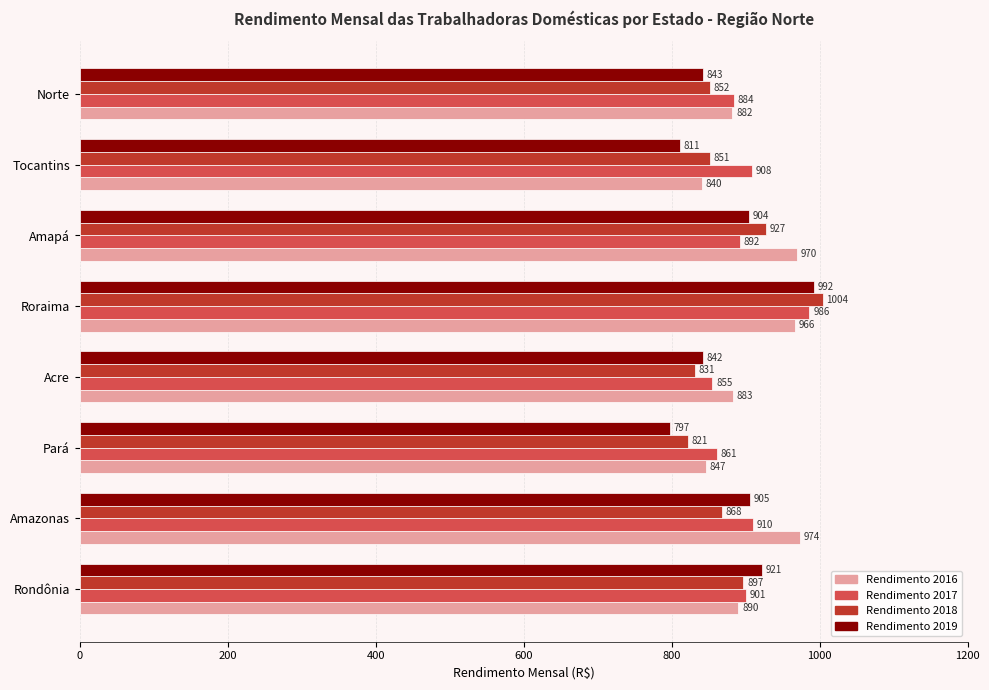

What is the total value across all series at Rondônia?

3609.0